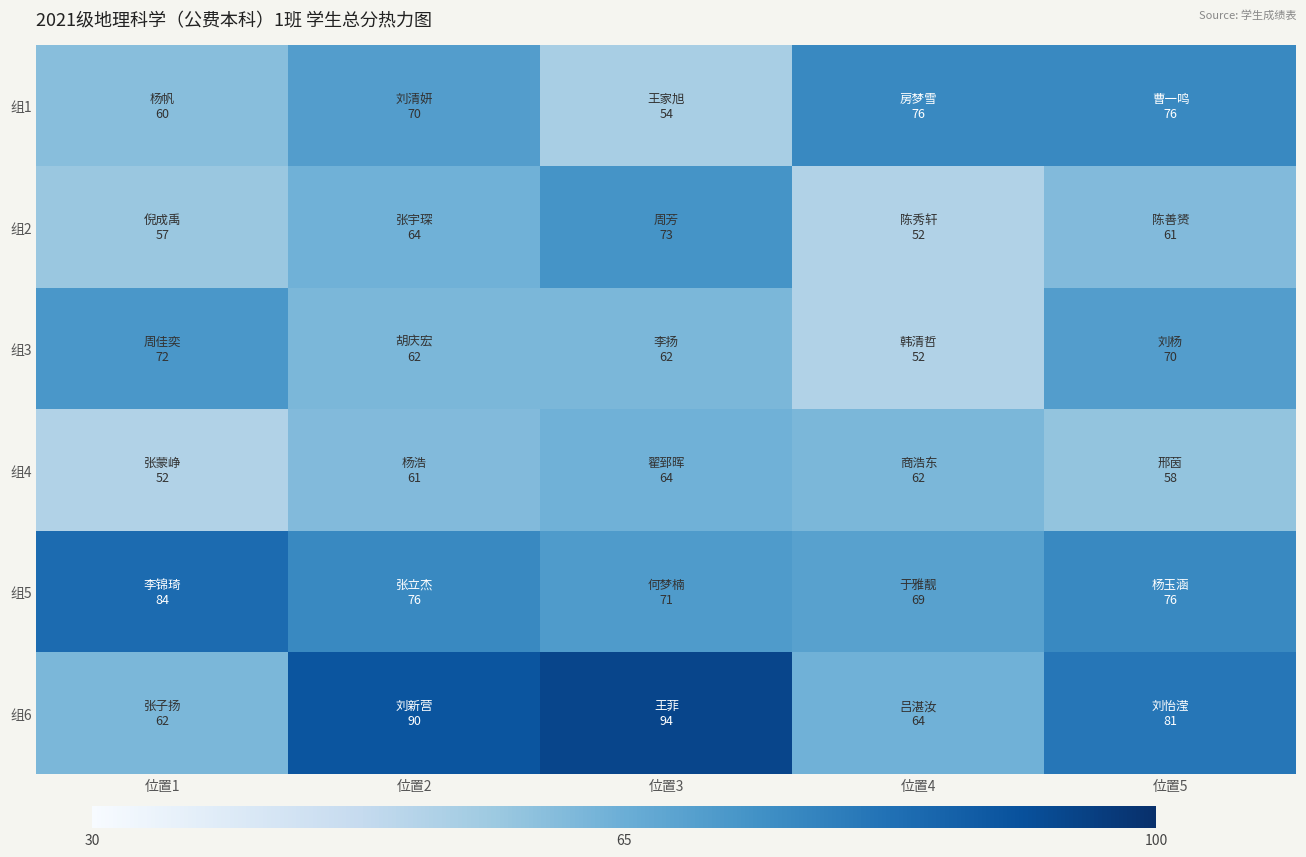

Which label corresponds to the largest value in the chart?

位置3